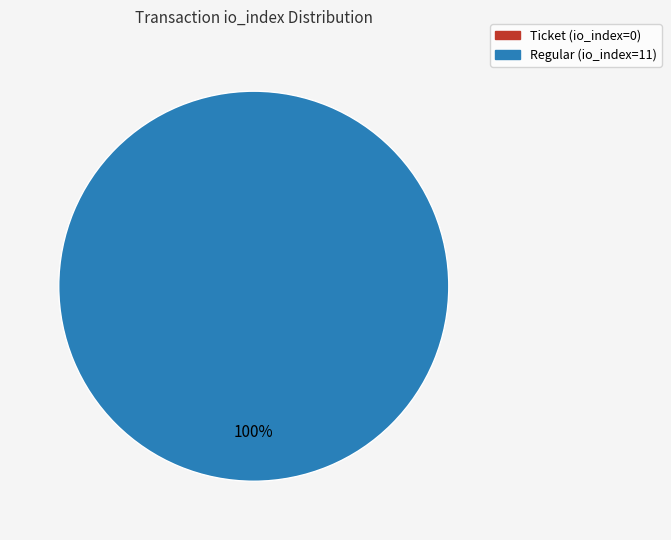

What percentage is the Regular (io_index=11) slice, to the nearest percent?

100%